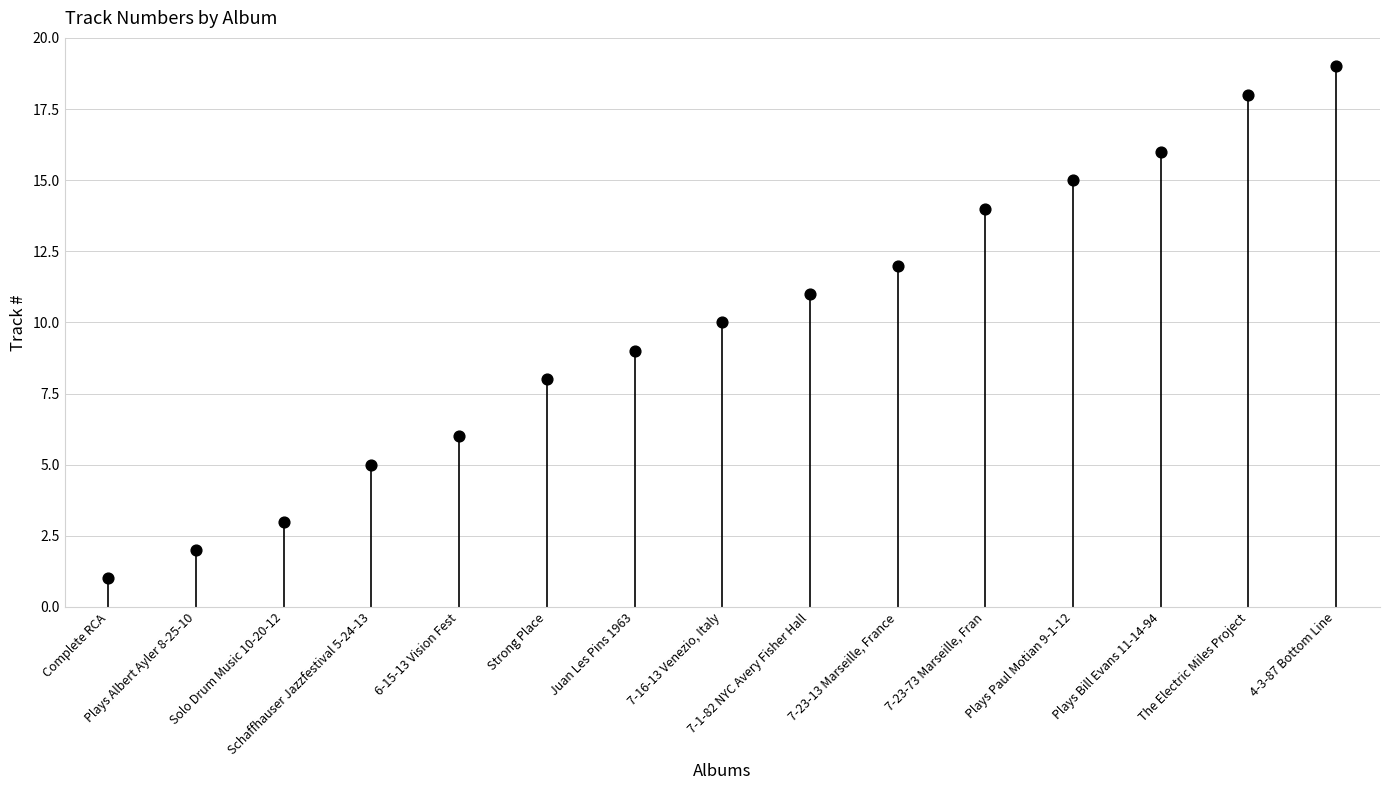

Which has a higher value, 7-23-73 Marseille, Fran or 7-16-13 Venezio, Italy?

7-23-73 Marseille, Fran